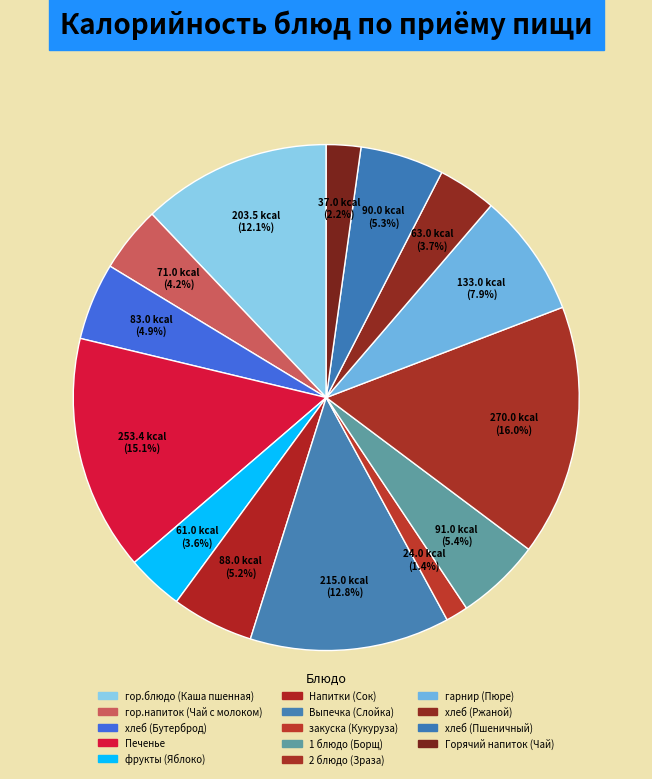

Rank the categories by value from lowest to highest.

закуска (Кукуруза), Горячий напиток (Чай), фрукты (Яблоко), хлеб (Ржаной), гор.напиток (Чай с молоком), хлеб (Бутерброд), Напитки (Сок), хлеб (Пшеничный), 1 блюдо (Борщ), гарнир (Пюре), гор.блюдо (Каша пшенная), Выпечка (Слойка), Печенье, 2 блюдо (Зраза)